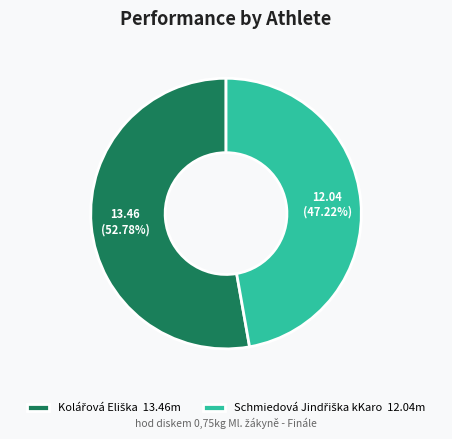

Is there any slice that represents more than half of the pie?

Yes